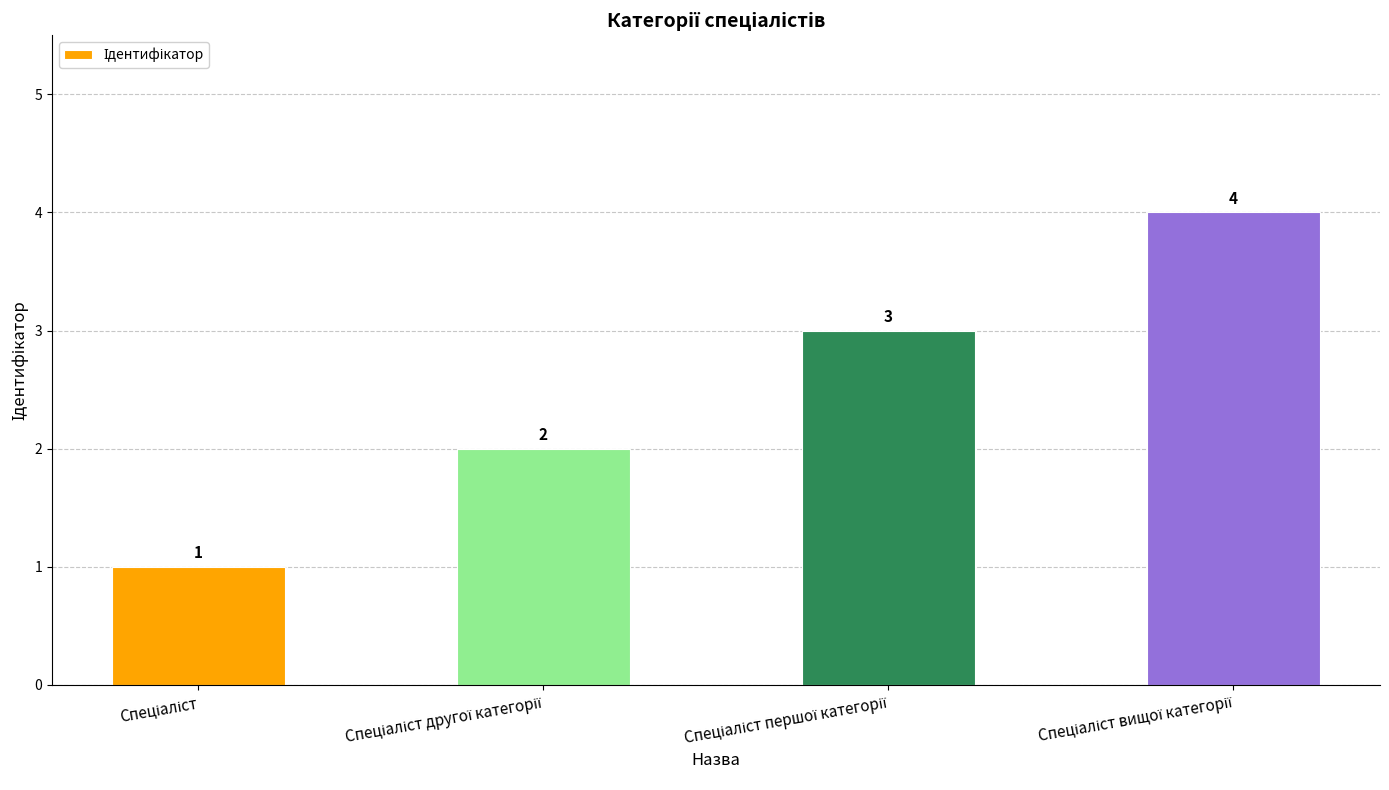

What is the greatest value displayed?

4